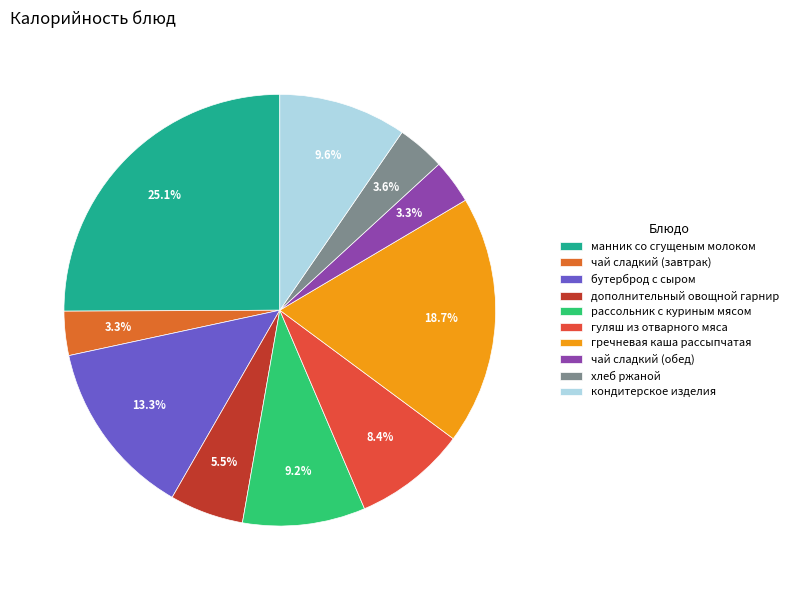

True or false: чай сладкий (обед) accounts for 3% of the total.

True